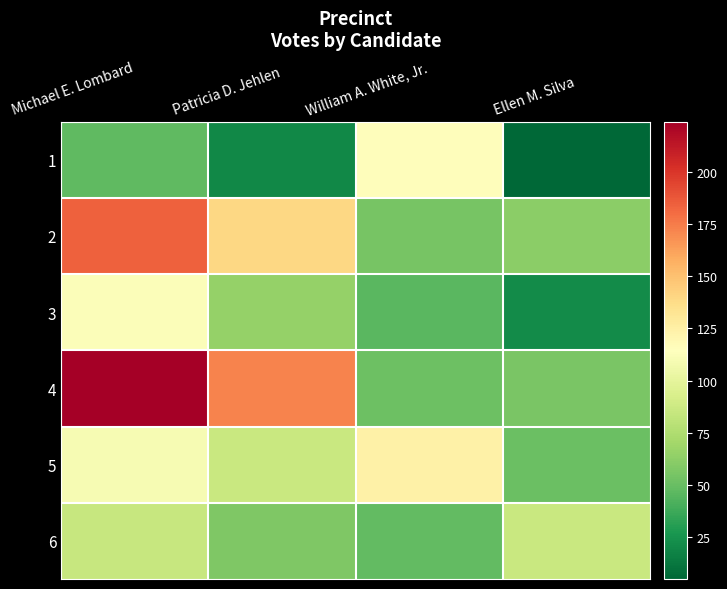

Which has a higher value, Patricia D. Jehlen or Michael E. Lombard?

Michael E. Lombard